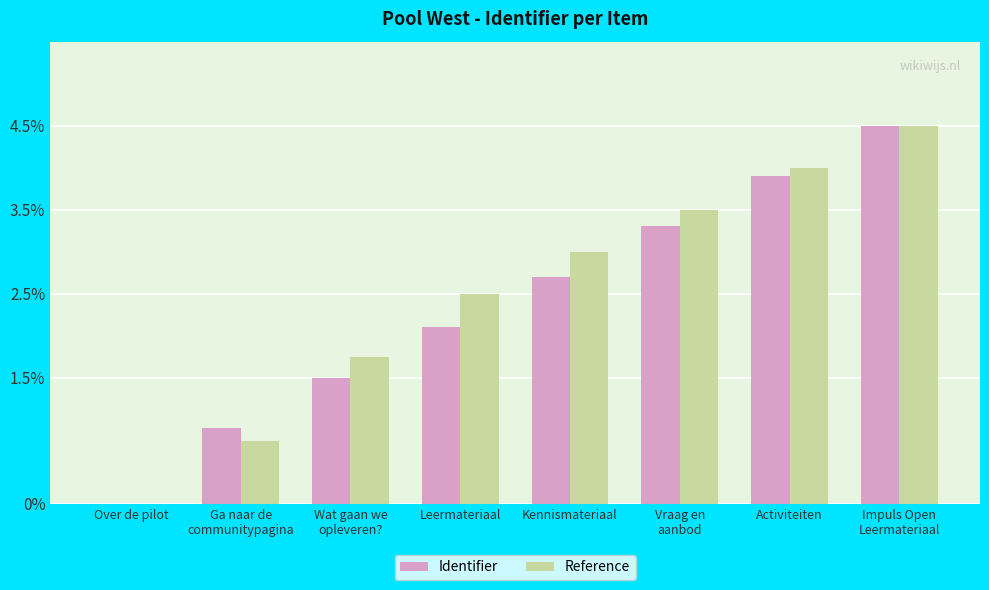

What is the difference between the Reference values at Activiteiten and Kennismateriaal?

1.0